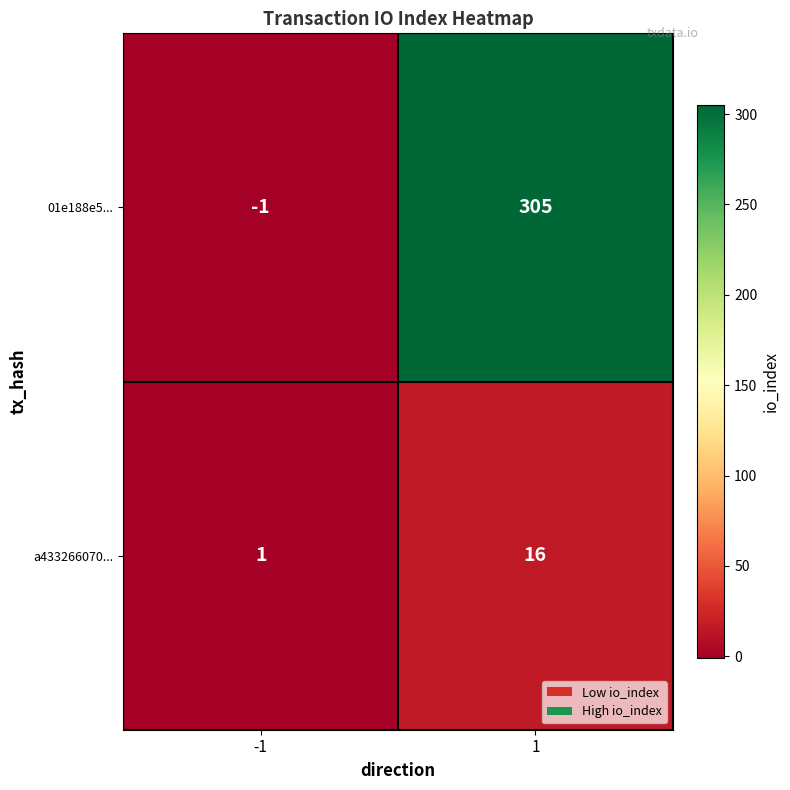

How many data points does each series have?

2